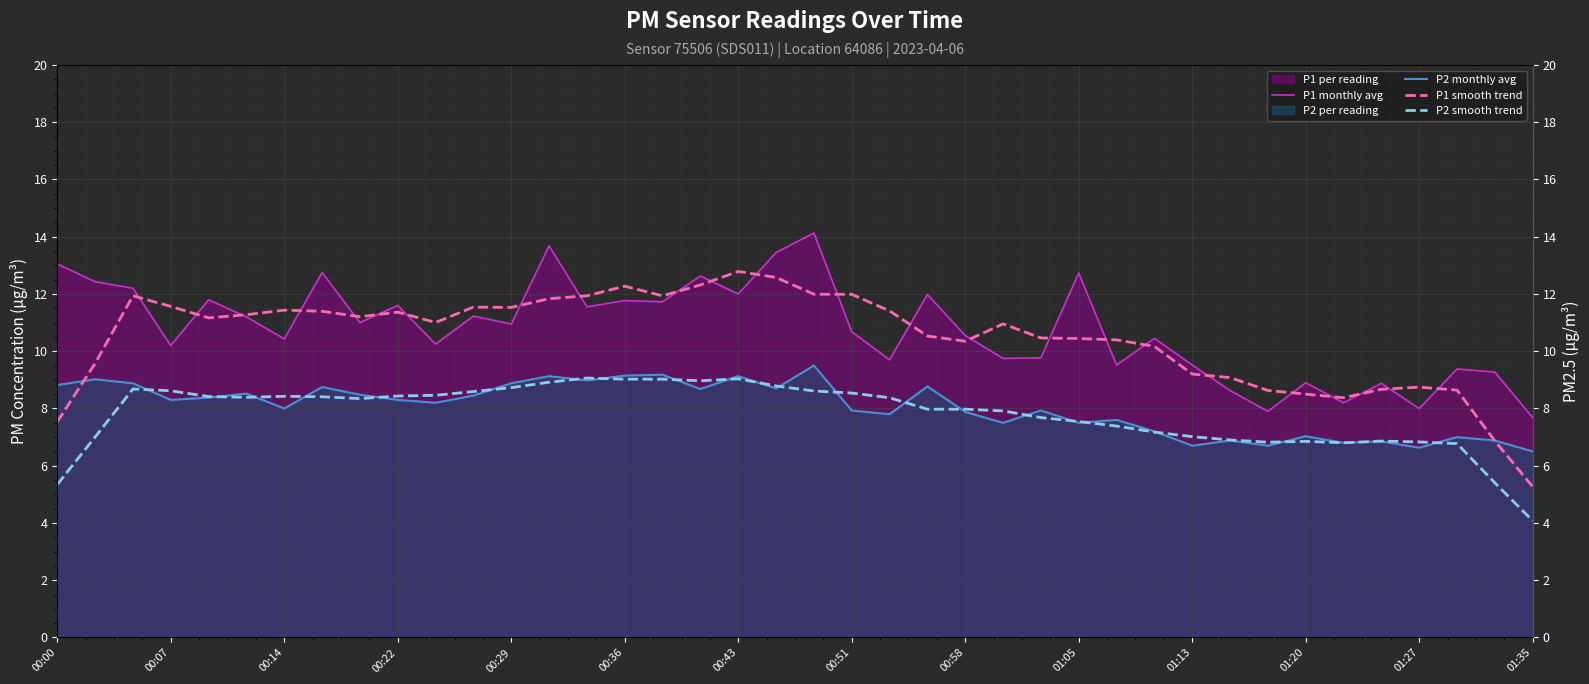

How many values in the P1 monthly avg series exceed 10?

26